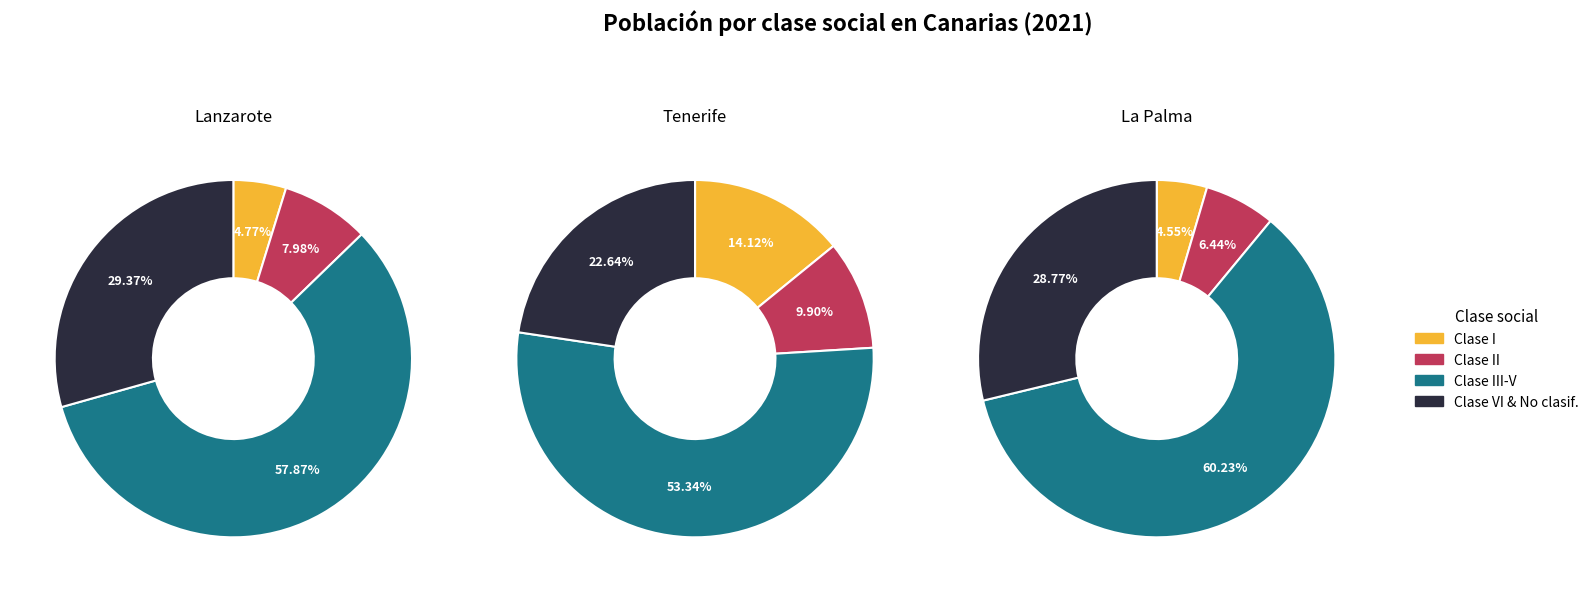

Between 2 and 4, which series saw the biggest shift?

Tenerife